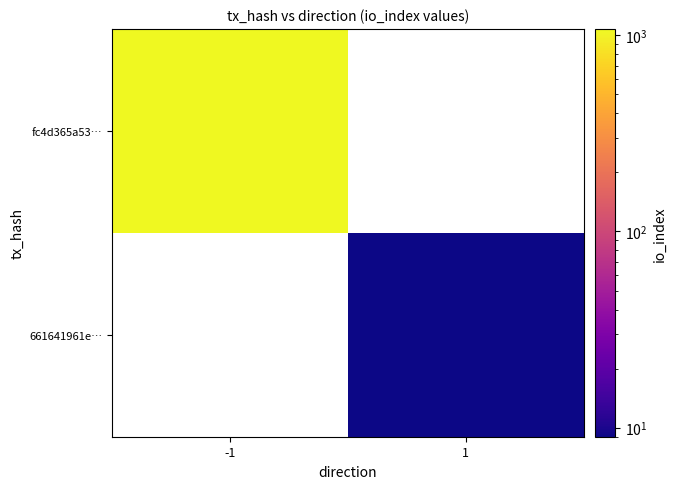

How many data points does each series have?

2